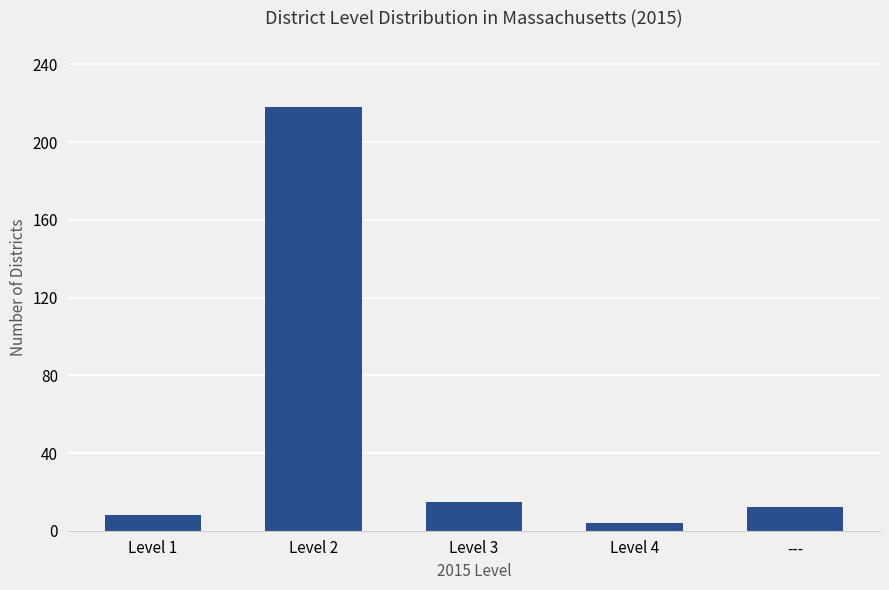

How many values are below 12?

2